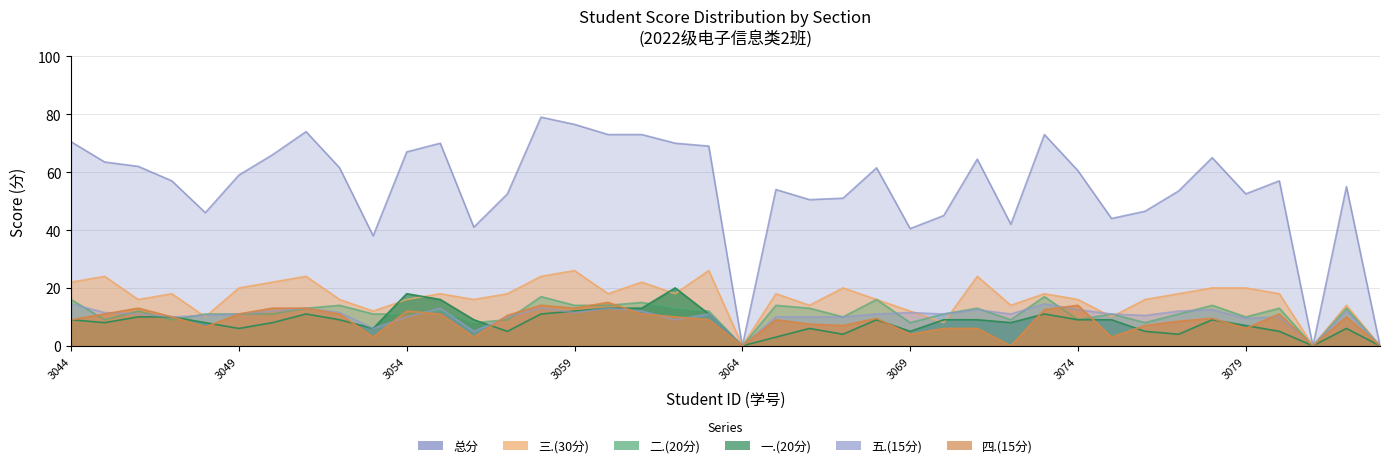

How many distinct data groups are displayed?

6